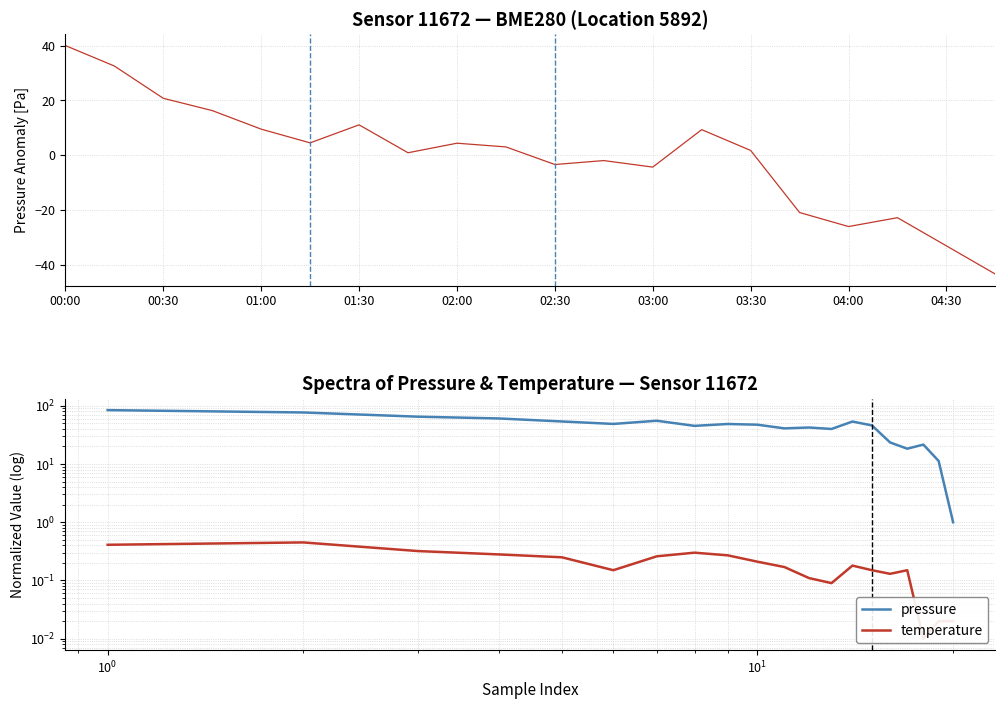

Reading left to right, extract all data points from this chart.

pressure anomaly: 40.0	32.5	20.8	16.3	9.6	4.6	11.1	1.0	4.5	3.1	-3.3	-1.9	-4.2	9.4	1.8	-20.8	-25.9	-22.6	-32.9	-43.2
pressure: 84.2	76.7	65.0	60.5	53.8	48.8	55.3	45.2	48.6	47.3	40.9	42.3	39.9	53.6	46.0	23.4	18.3	21.5	11.3	1.0
temperature: 0.4	0.4	0.3	0.3	0.2	0.1	0.3	0.3	0.3	0.2	0.2	0.1	0.1	0.2	0.1	0.1	0.1	0.0	0.0	0.0